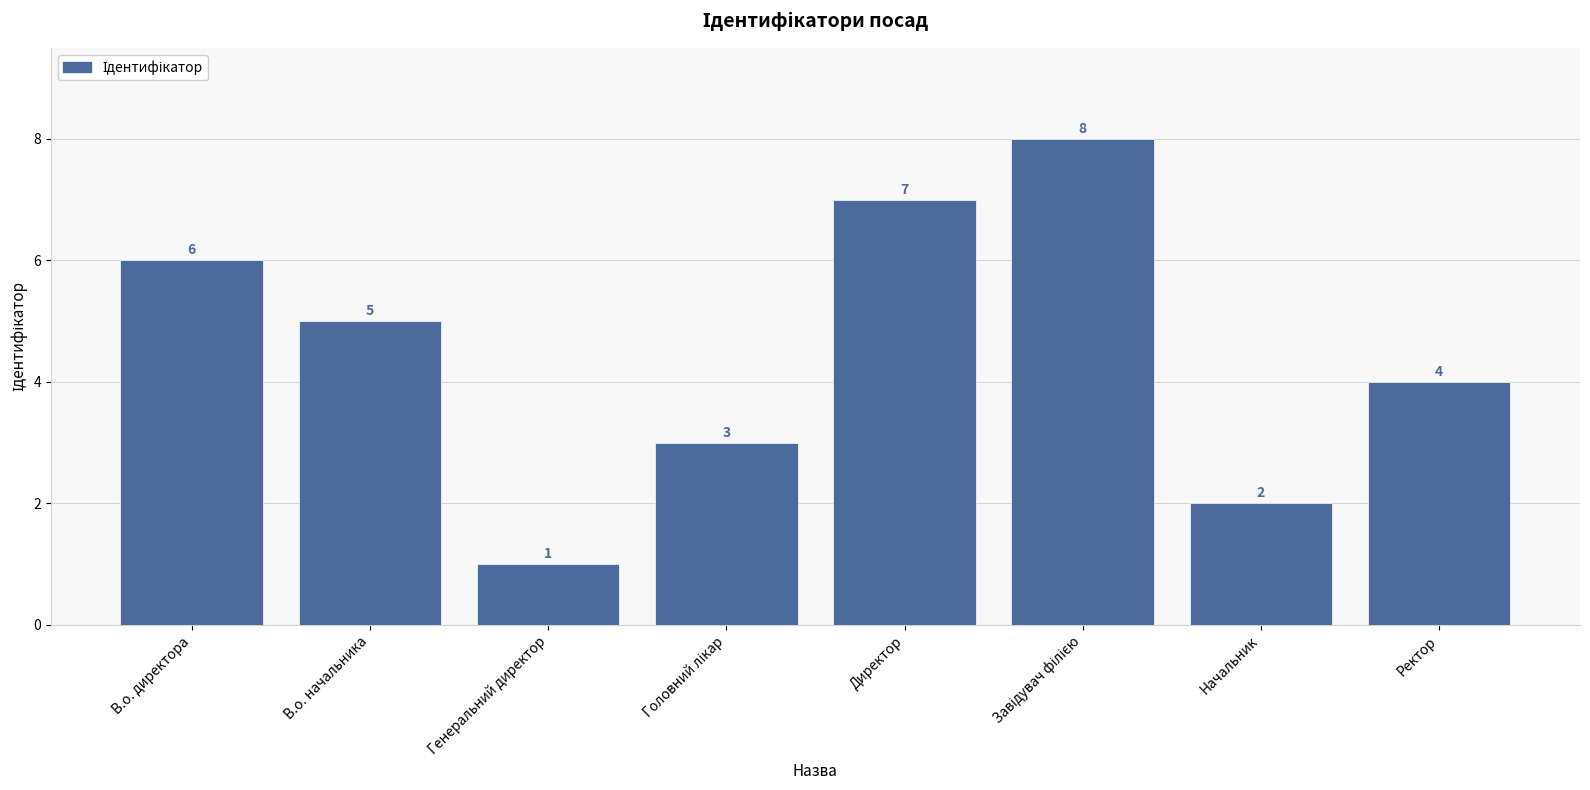

What is the maximum value shown in the chart?

8